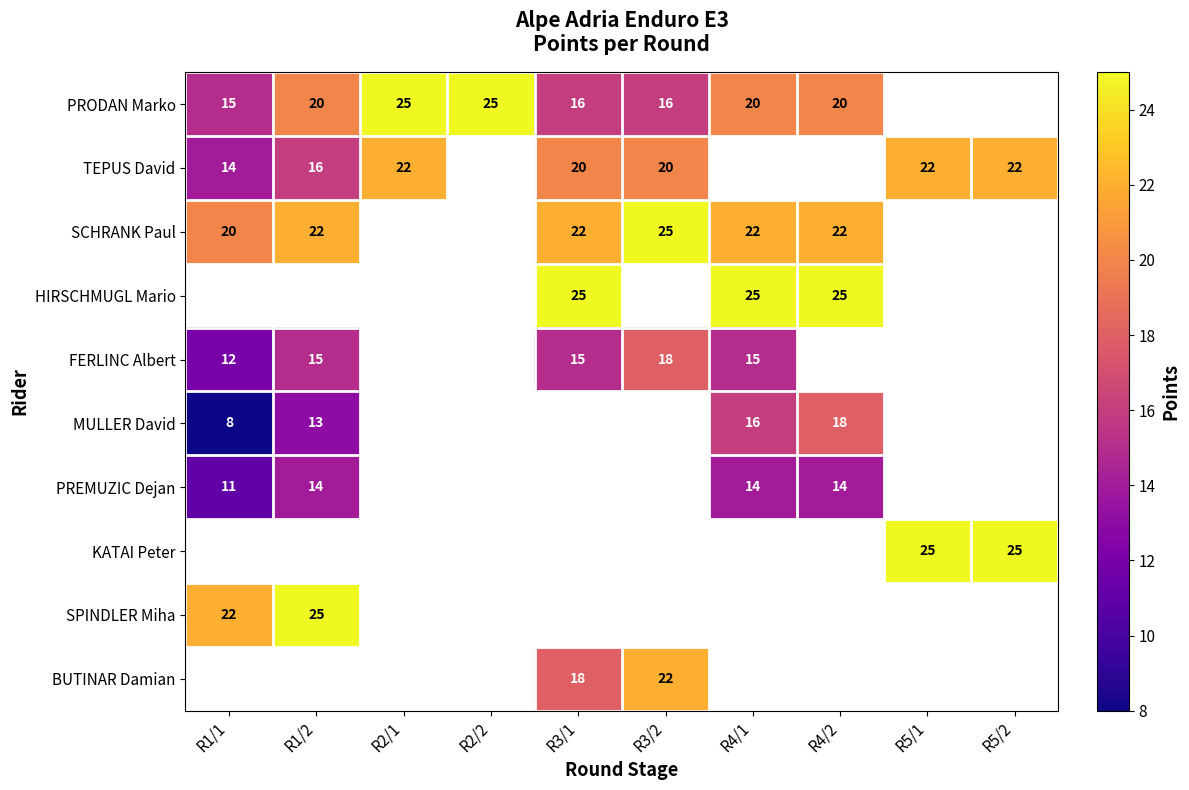

What is the difference between the highest and lowest values at R3/1?

10.0